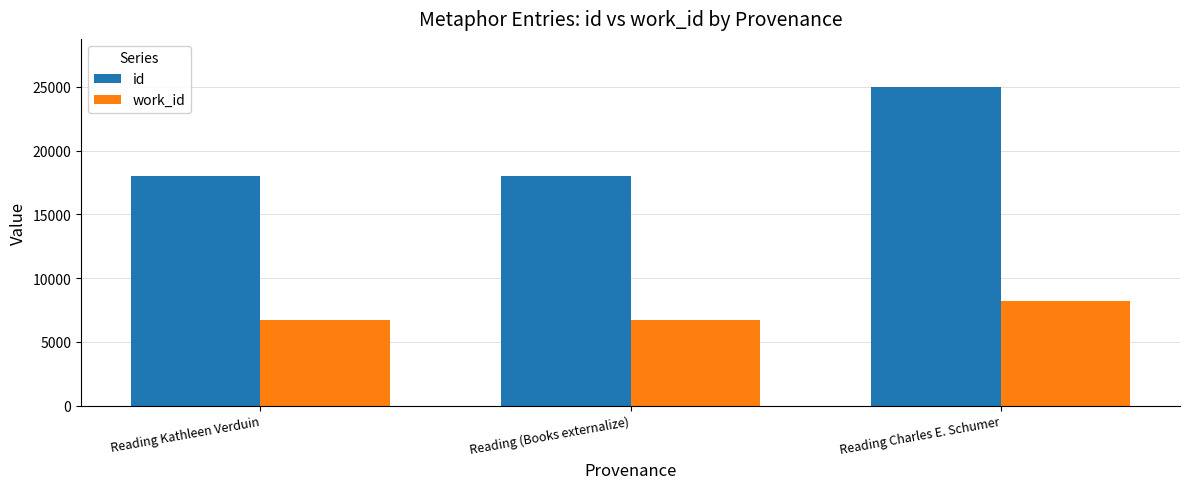

What is the label of the 2nd bar from the right?

Reading (Books externalize)